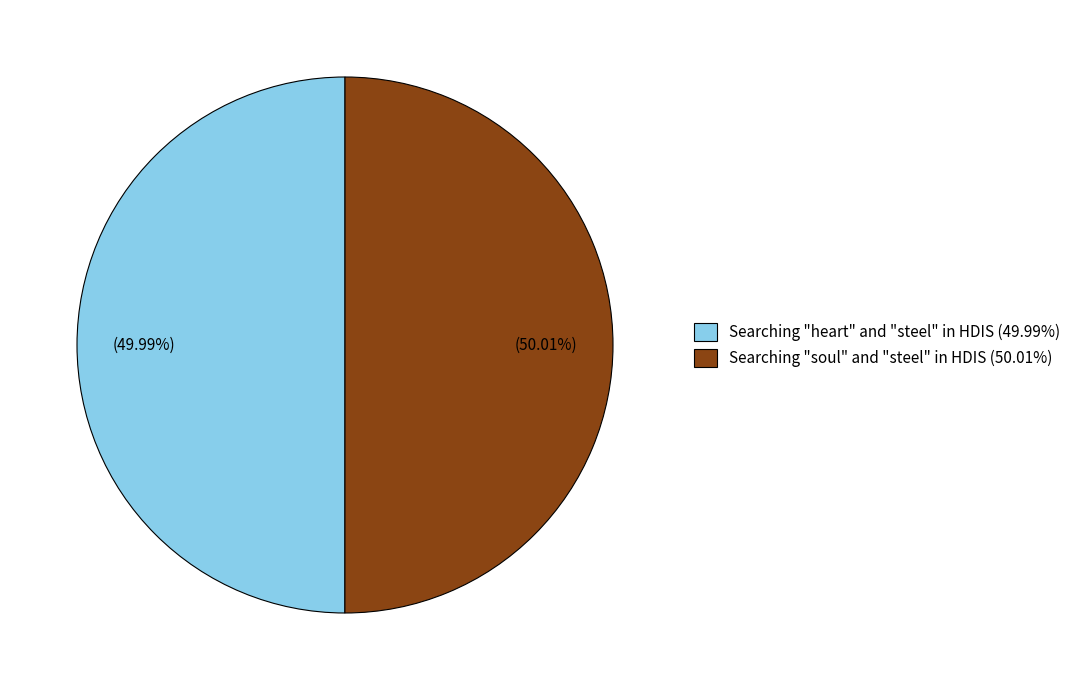

Does any single category account for the majority?

Yes